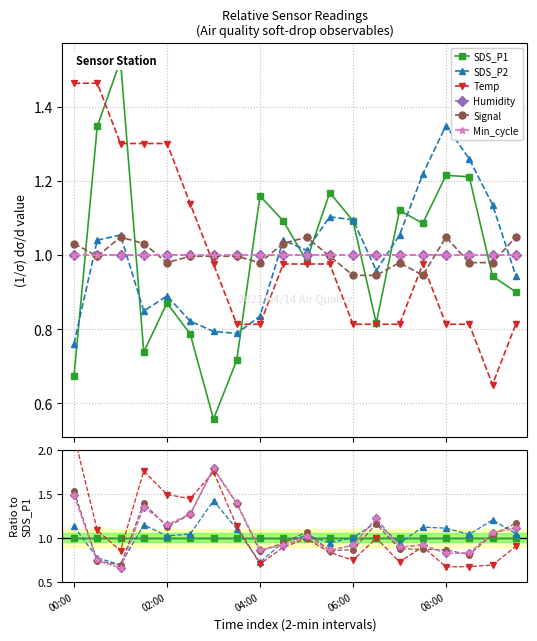

What is the minimum value shown in the chart?

0.7